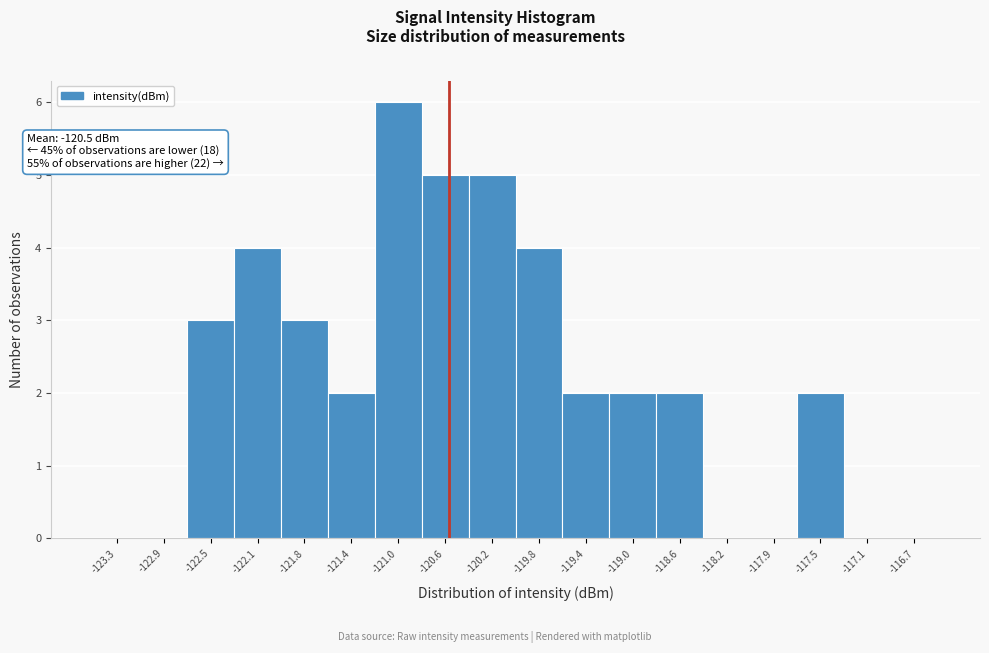

Over which range of the x-axis is the bar tallest?

-121.15 to -120.80